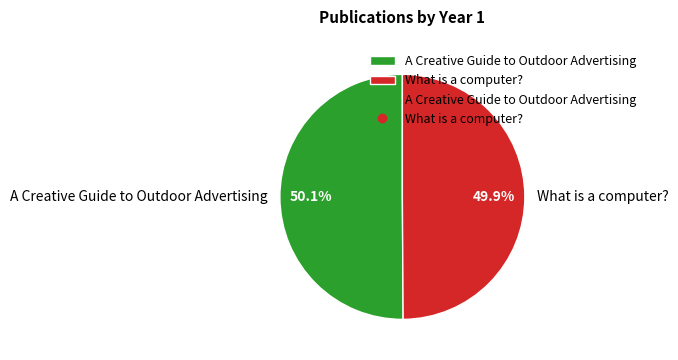

To the nearest percent, what percentage of the pie is What is a computer??

50%